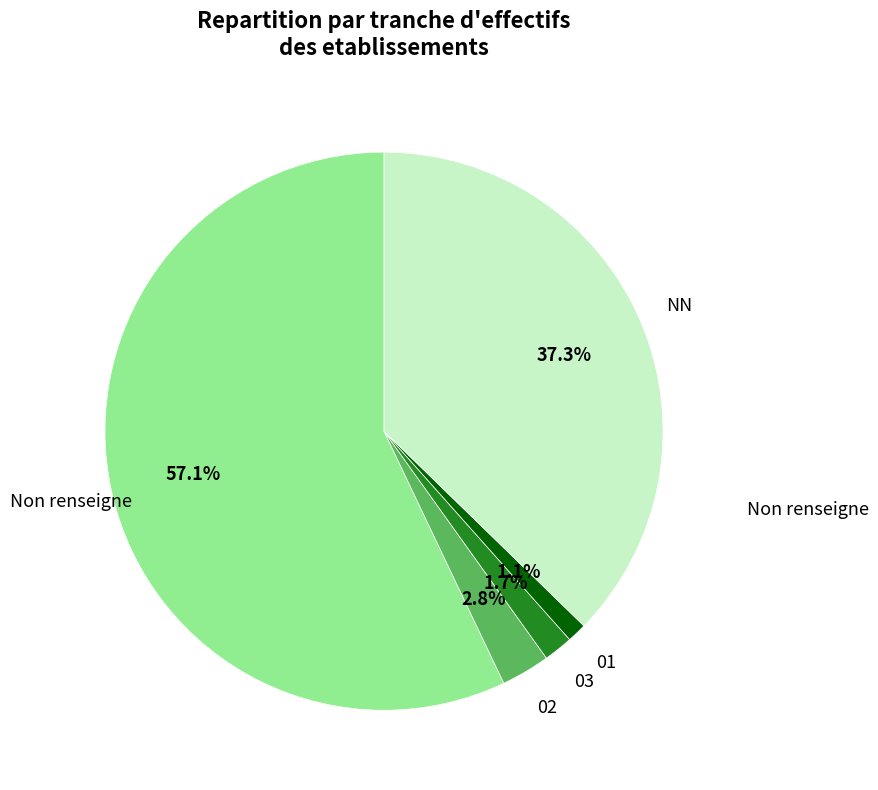

Which has a higher value, NN or 03?

NN